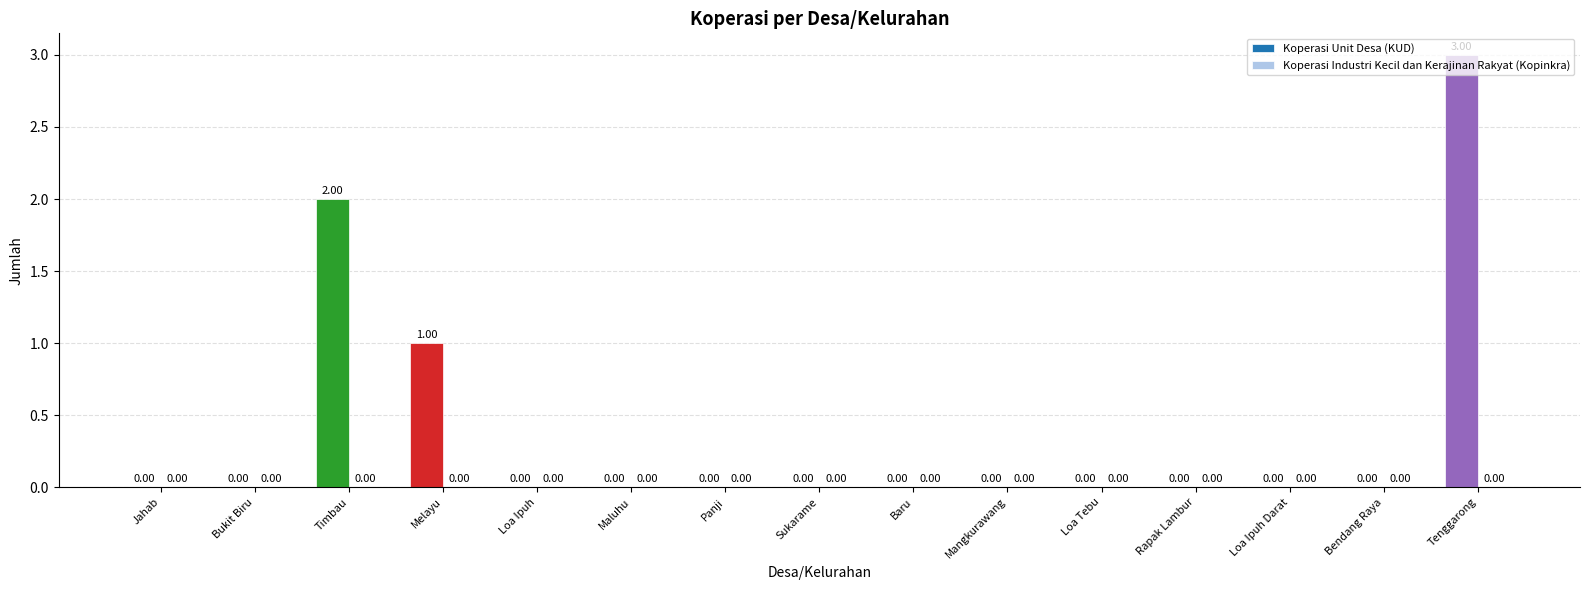

Which has a higher value, Timbau or Tenggarong?

Tenggarong